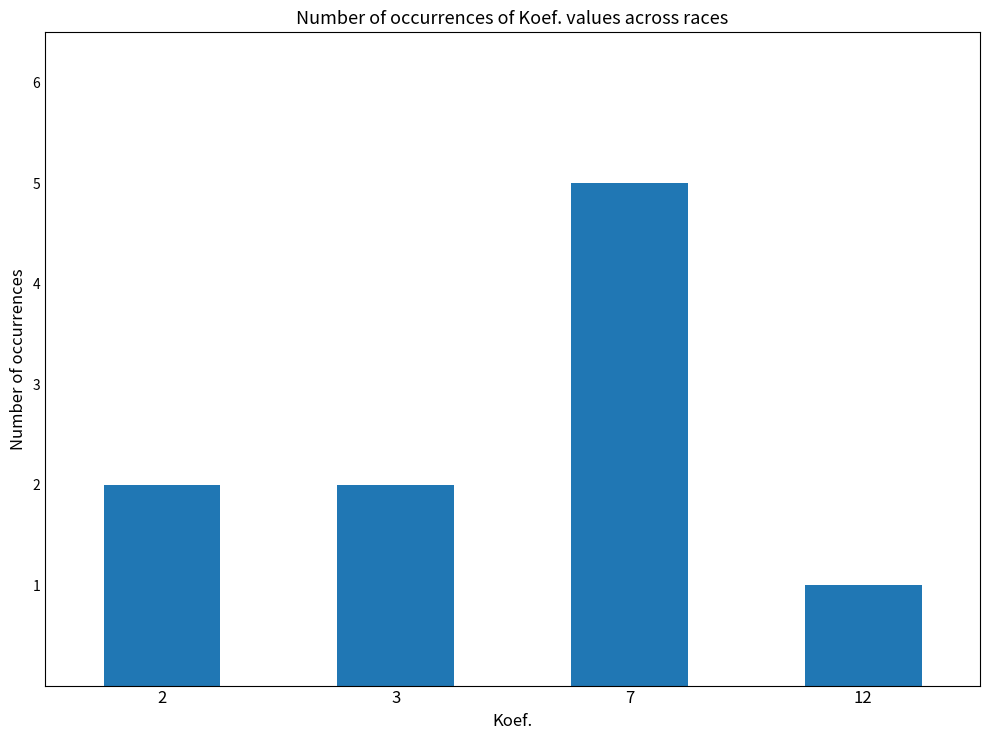

Read the value at 7.

5